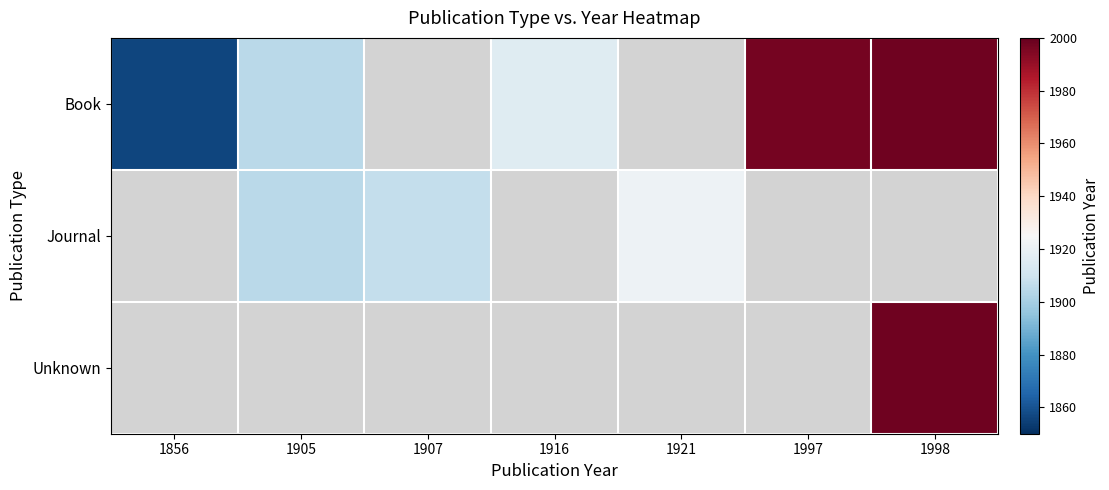

At how many categories does at least one series exceed 1910?

4